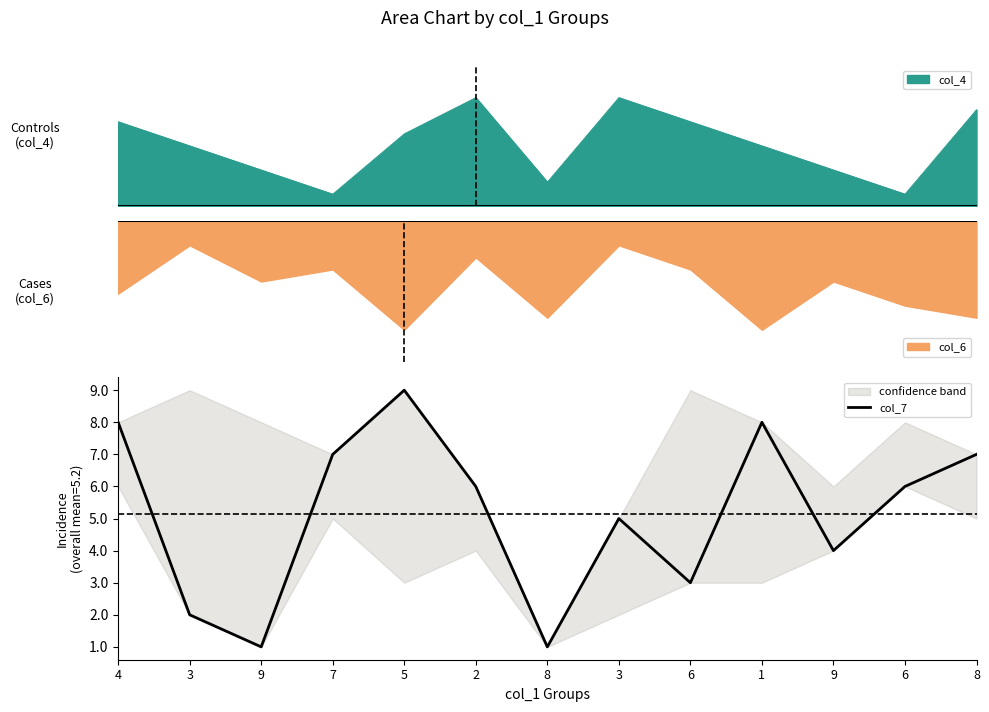

Rank the categories by value from lowest to highest.

9, 8, 3, 6, 9, 3, 2, 6, 7, 8, 4, 1, 5